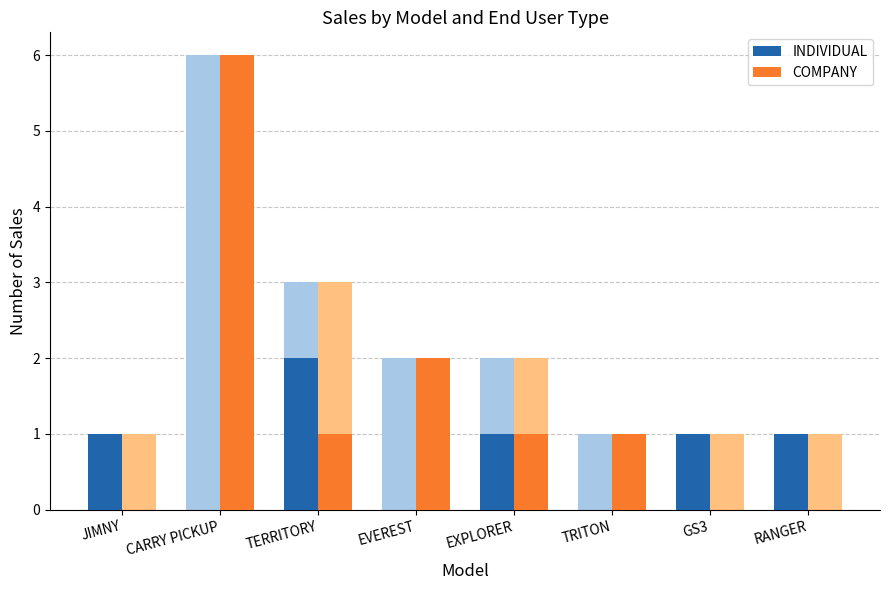

Reading left to right, list all the values displayed in this chart.

INDIVIDUAL: JIMNY=1	CARRY PICKUP=0	TERRITORY=2	EVEREST=0	EXPLORER=1	TRITON=0	GS3=1	RANGER=1
COMPANY: JIMNY=0	CARRY PICKUP=6	TERRITORY=1	EVEREST=2	EXPLORER=1	TRITON=1	GS3=0	RANGER=0